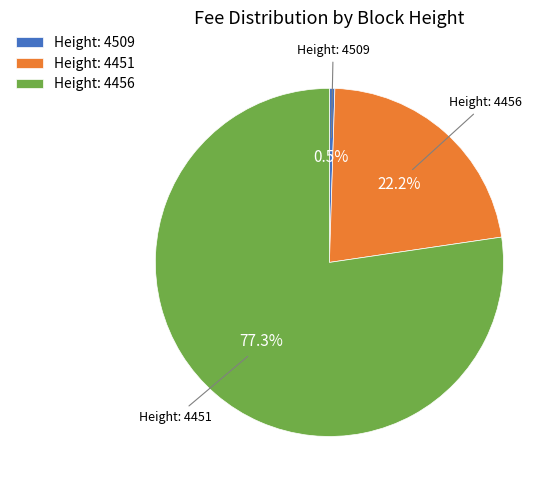

What is the smallest slice in the pie chart?

Height: 4509